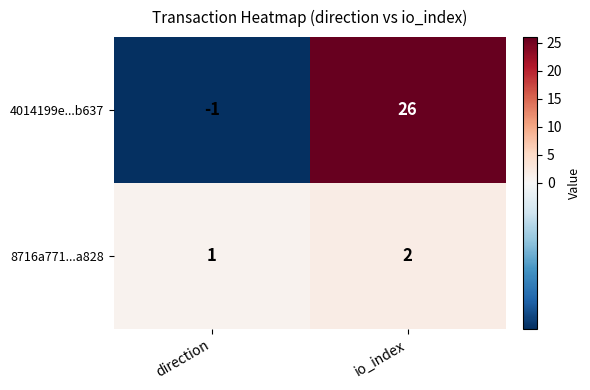

The value of 8716a771...a828 at io_index is 1. True or false?

False